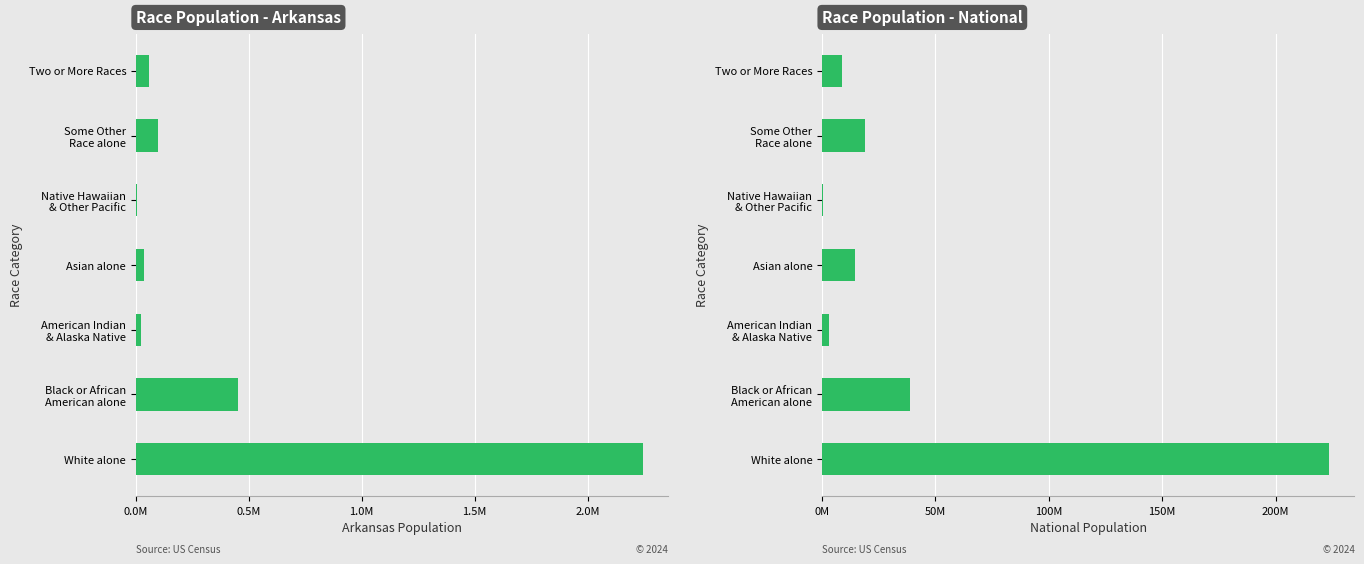

At Two or More Races, list the series in order from largest to smallest.

National, Arkansas